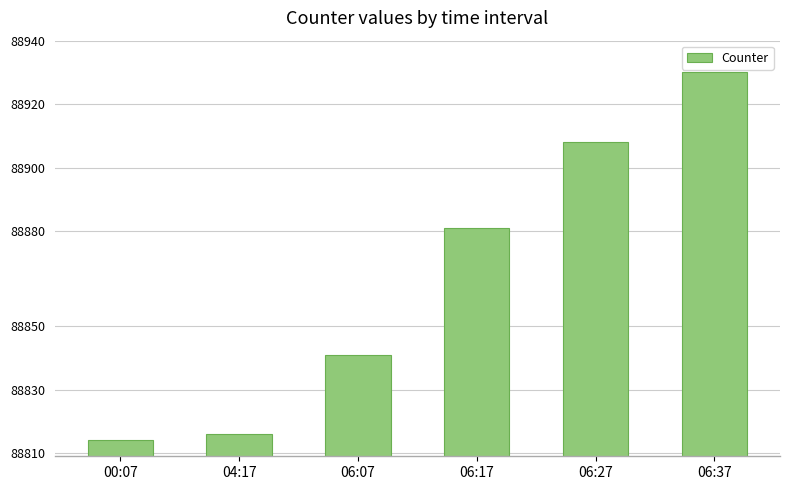

What is the label of the 2nd bar from the left?

04:17